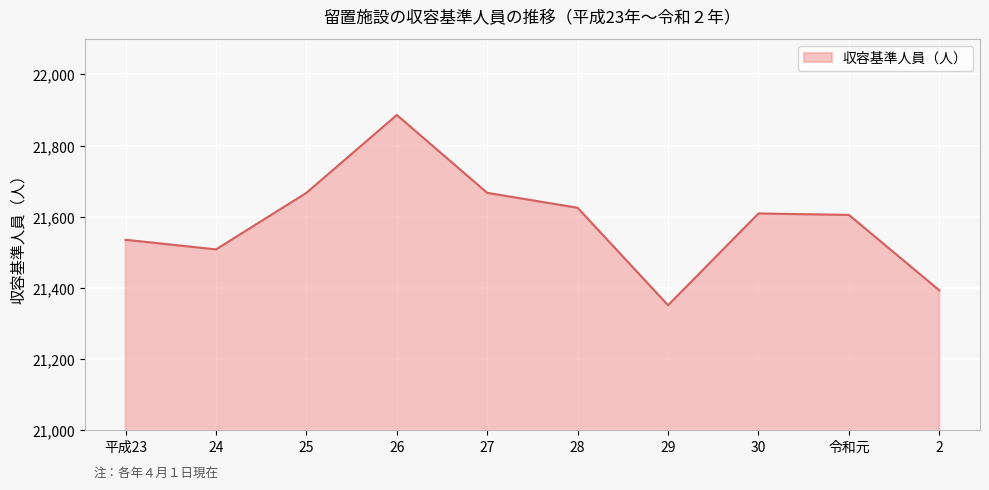

Is it true that the value at 28 is 21625?

True